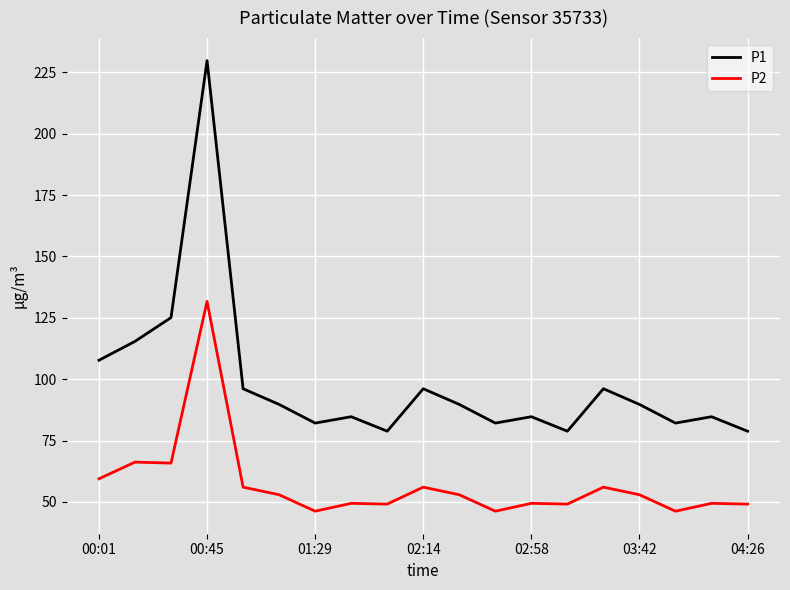

Which series has the widest spread of values?

P1